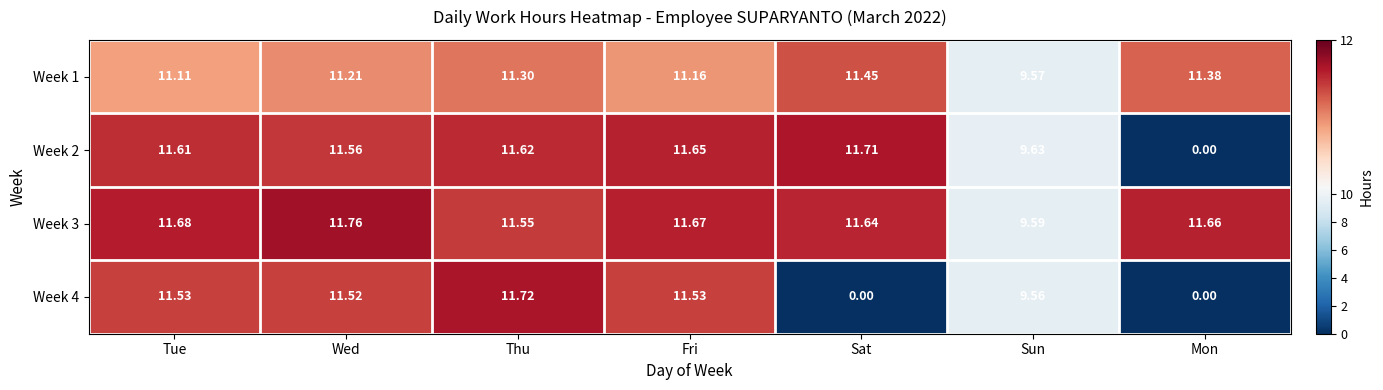

Where does the Week 1 series first go above 11?

Tue